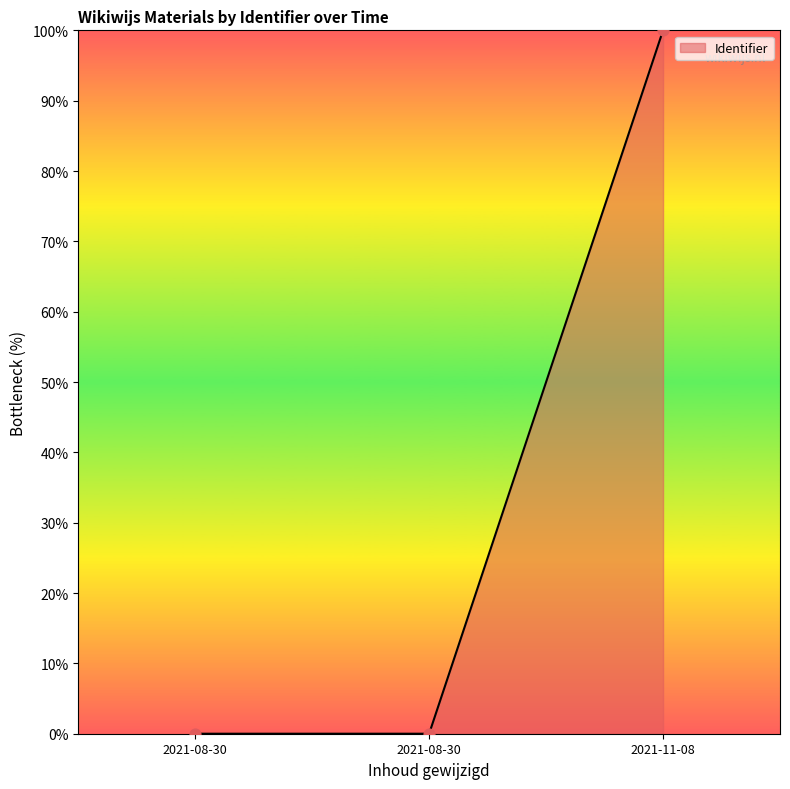

Between 2021-08-30 and 2021-08-30, which is larger?

2021-08-30